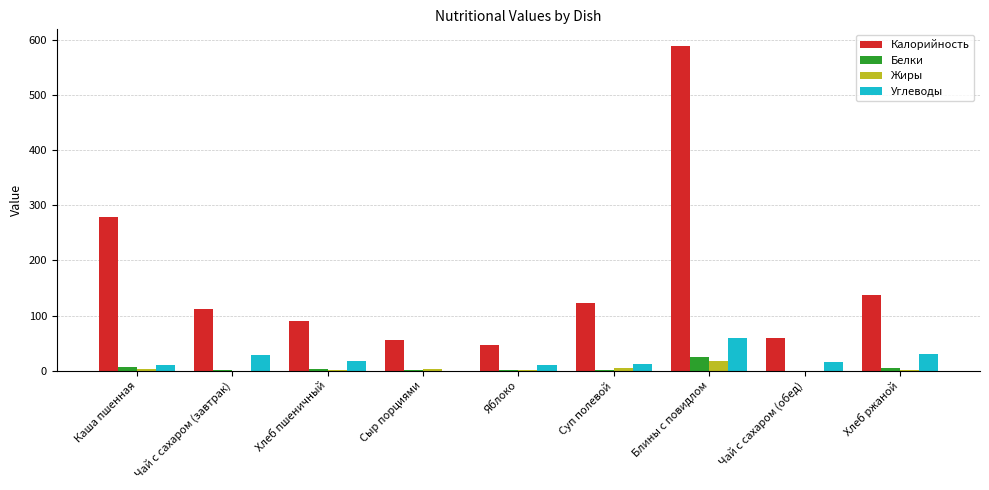

What is the sum of the Калорийность values at Хлеб ржаной and Хлеб пшеничный?

227.6